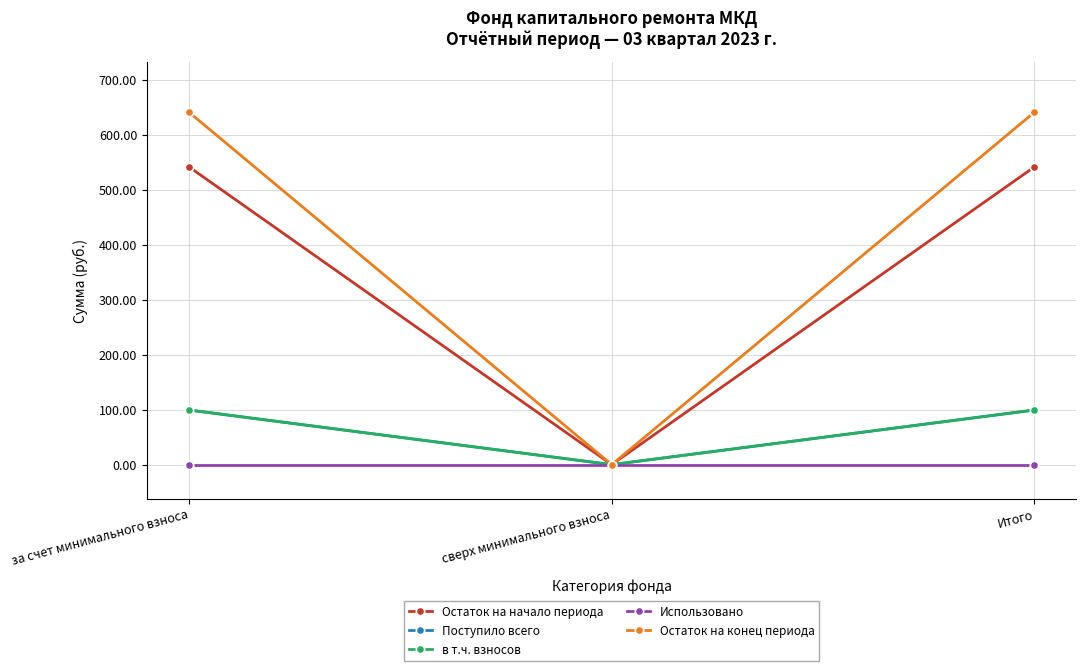

Which series has the widest spread of values?

Остаток на конец периода